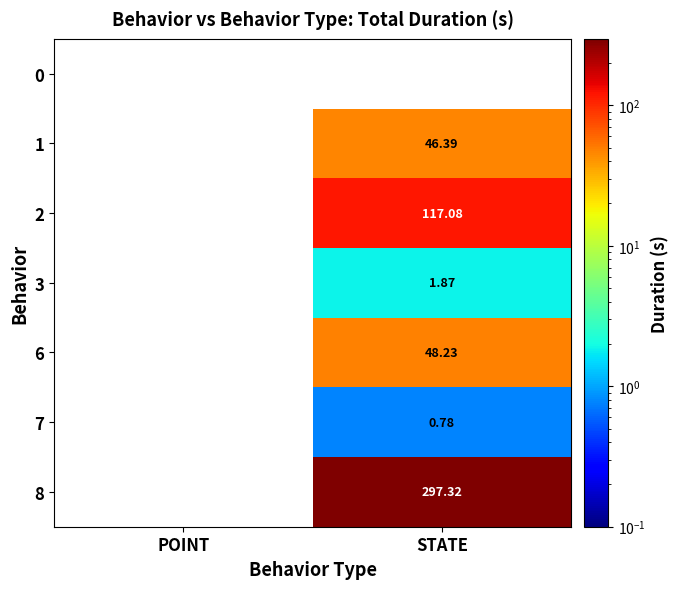

Which label corresponds to the smallest value in the chart?

STATE